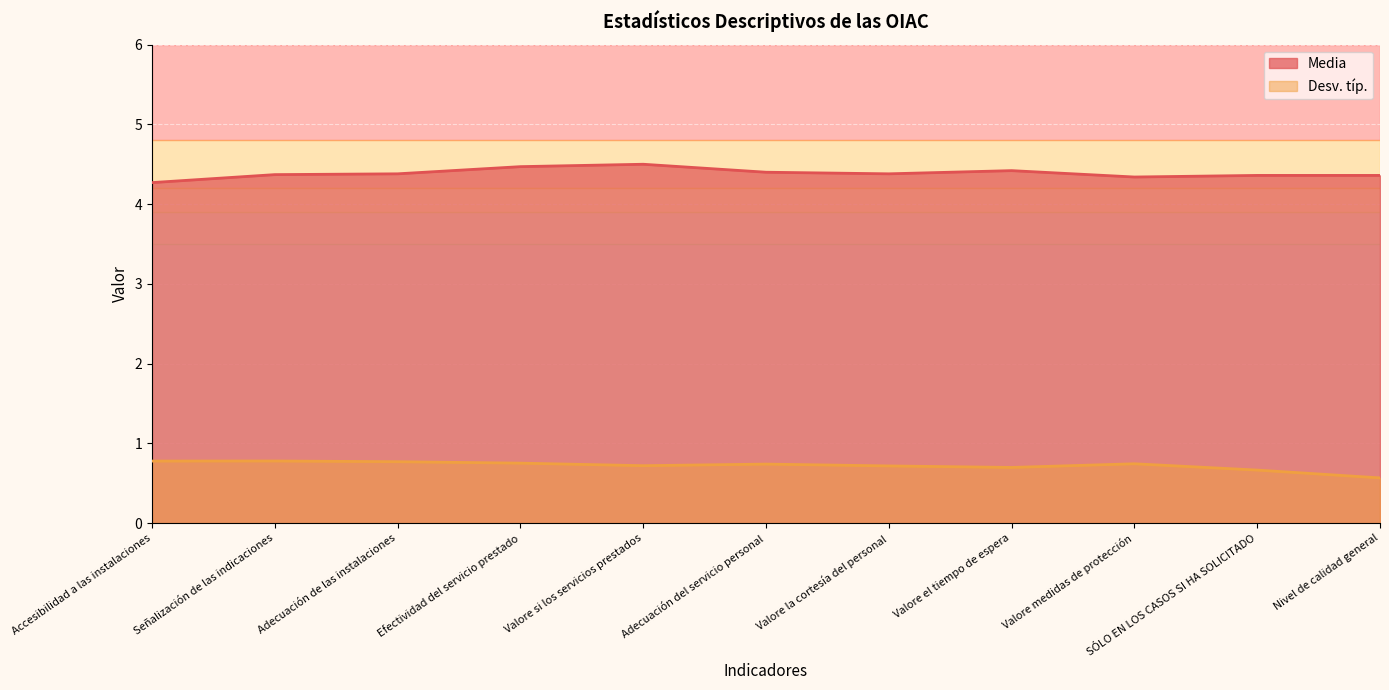

Which series has the largest range (max minus min)?

Media